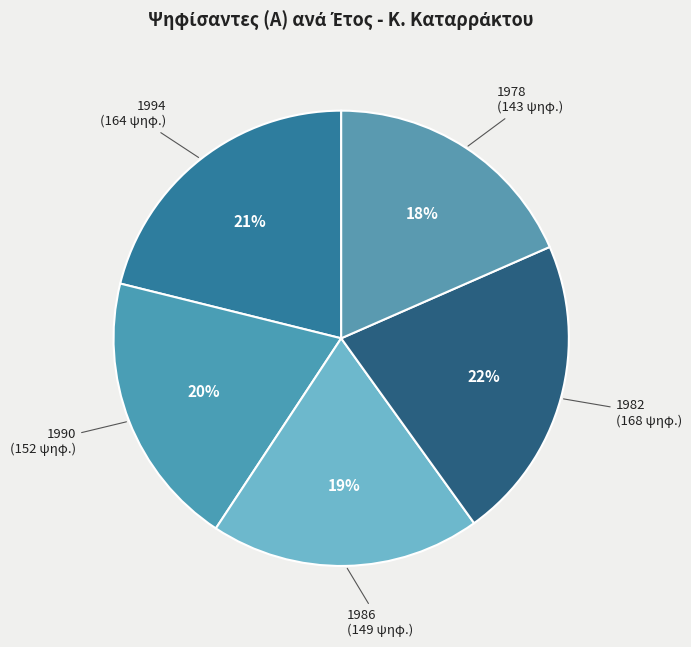

True or false: 1994 accounts for 14% of the total.

False